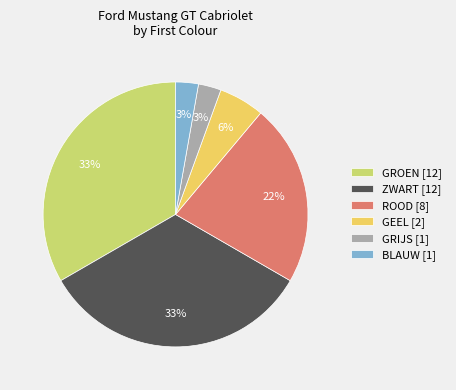

Count the number of slices in the pie.

6